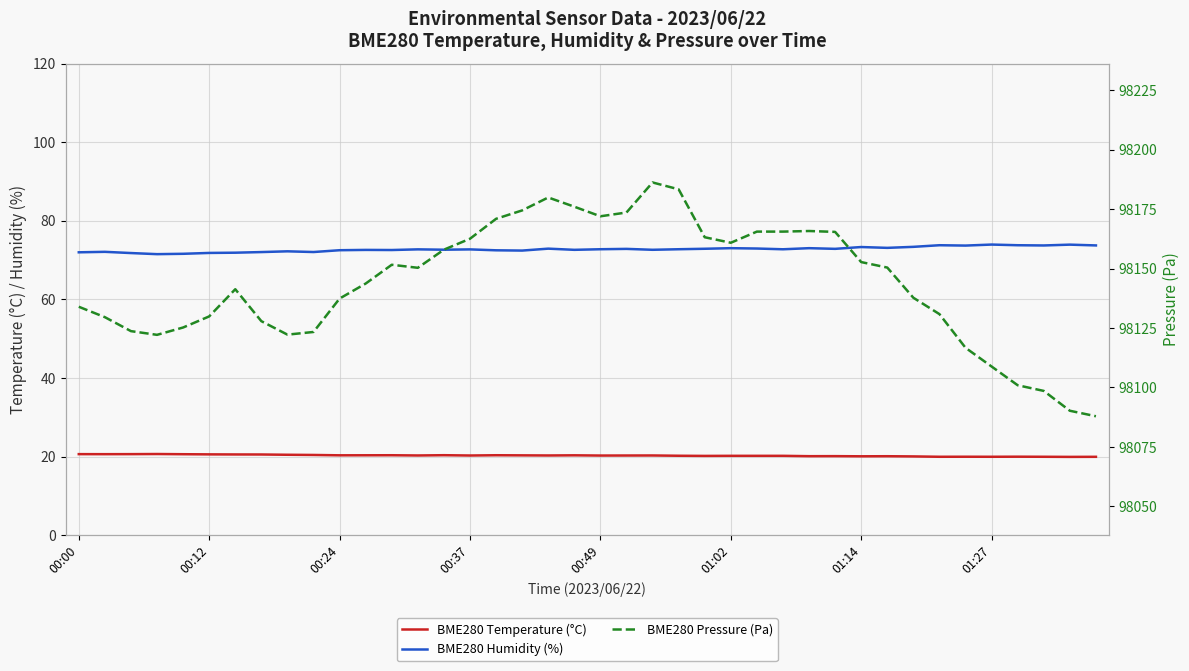

Is it true that BME280 Pressure (Pa) equals 98129.6 at 00:12?

True